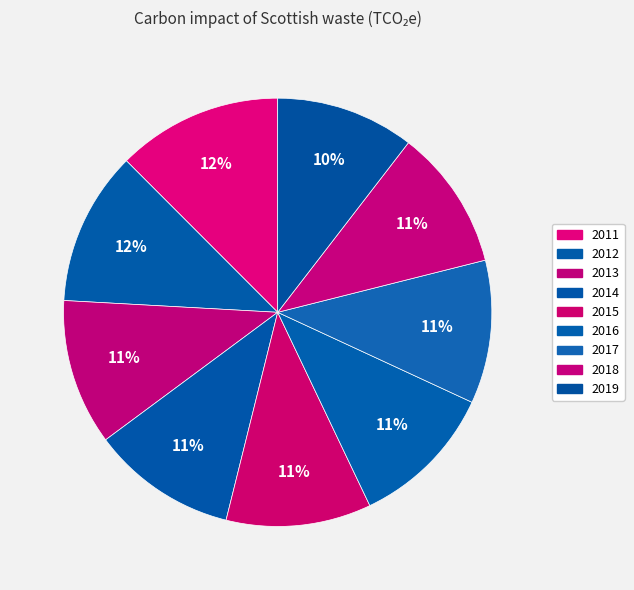

How many slices are in this pie chart?

9